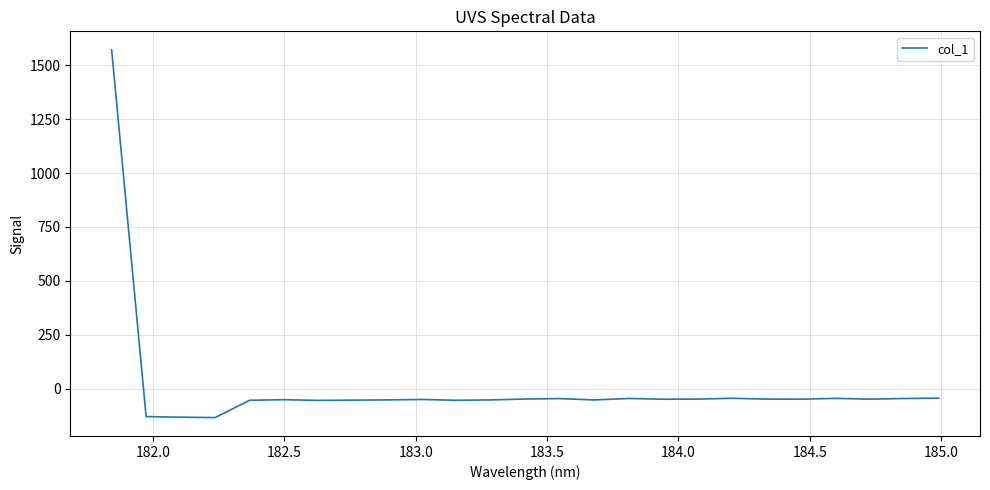

What is the smallest value displayed?

-134.5